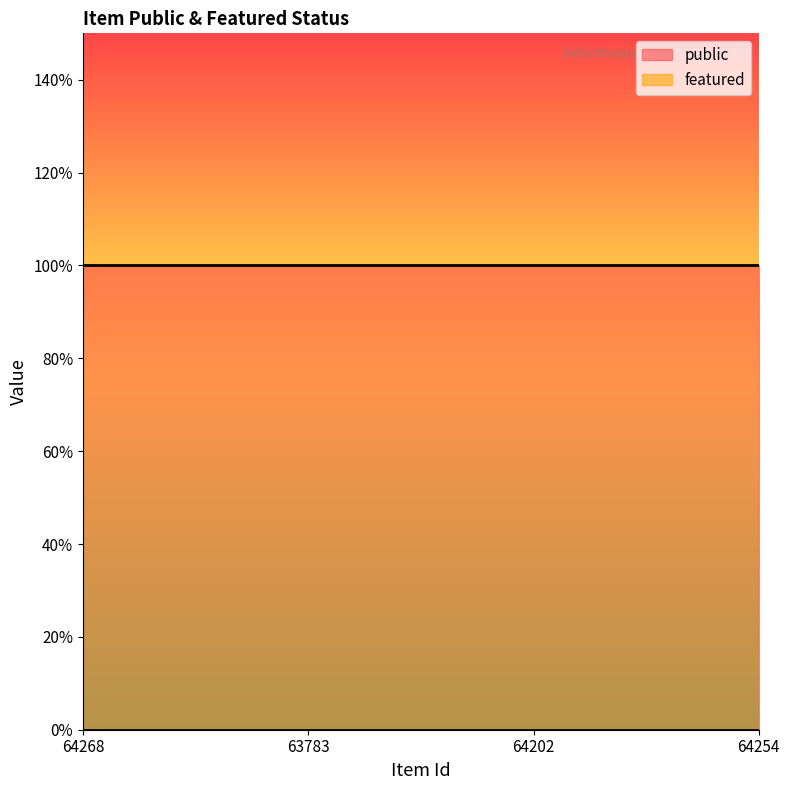

True or false: featured and public cross at least once.

False